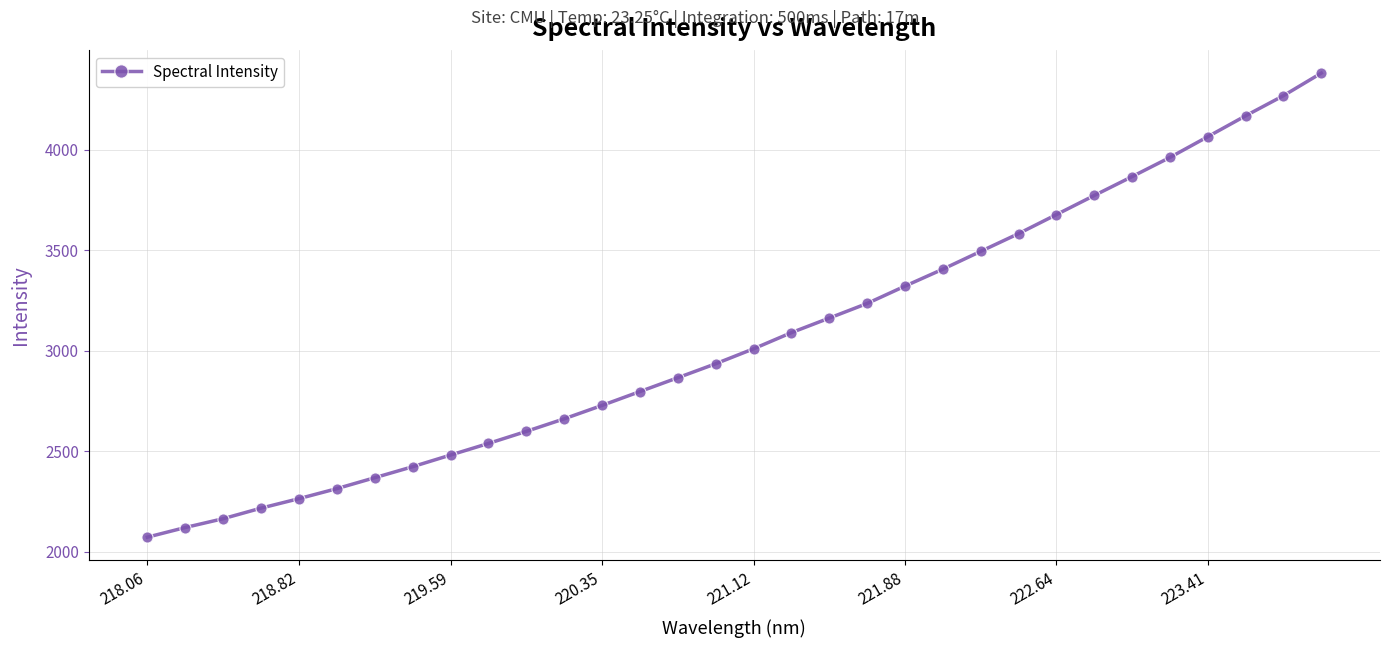

How many data points are above 3010?

16